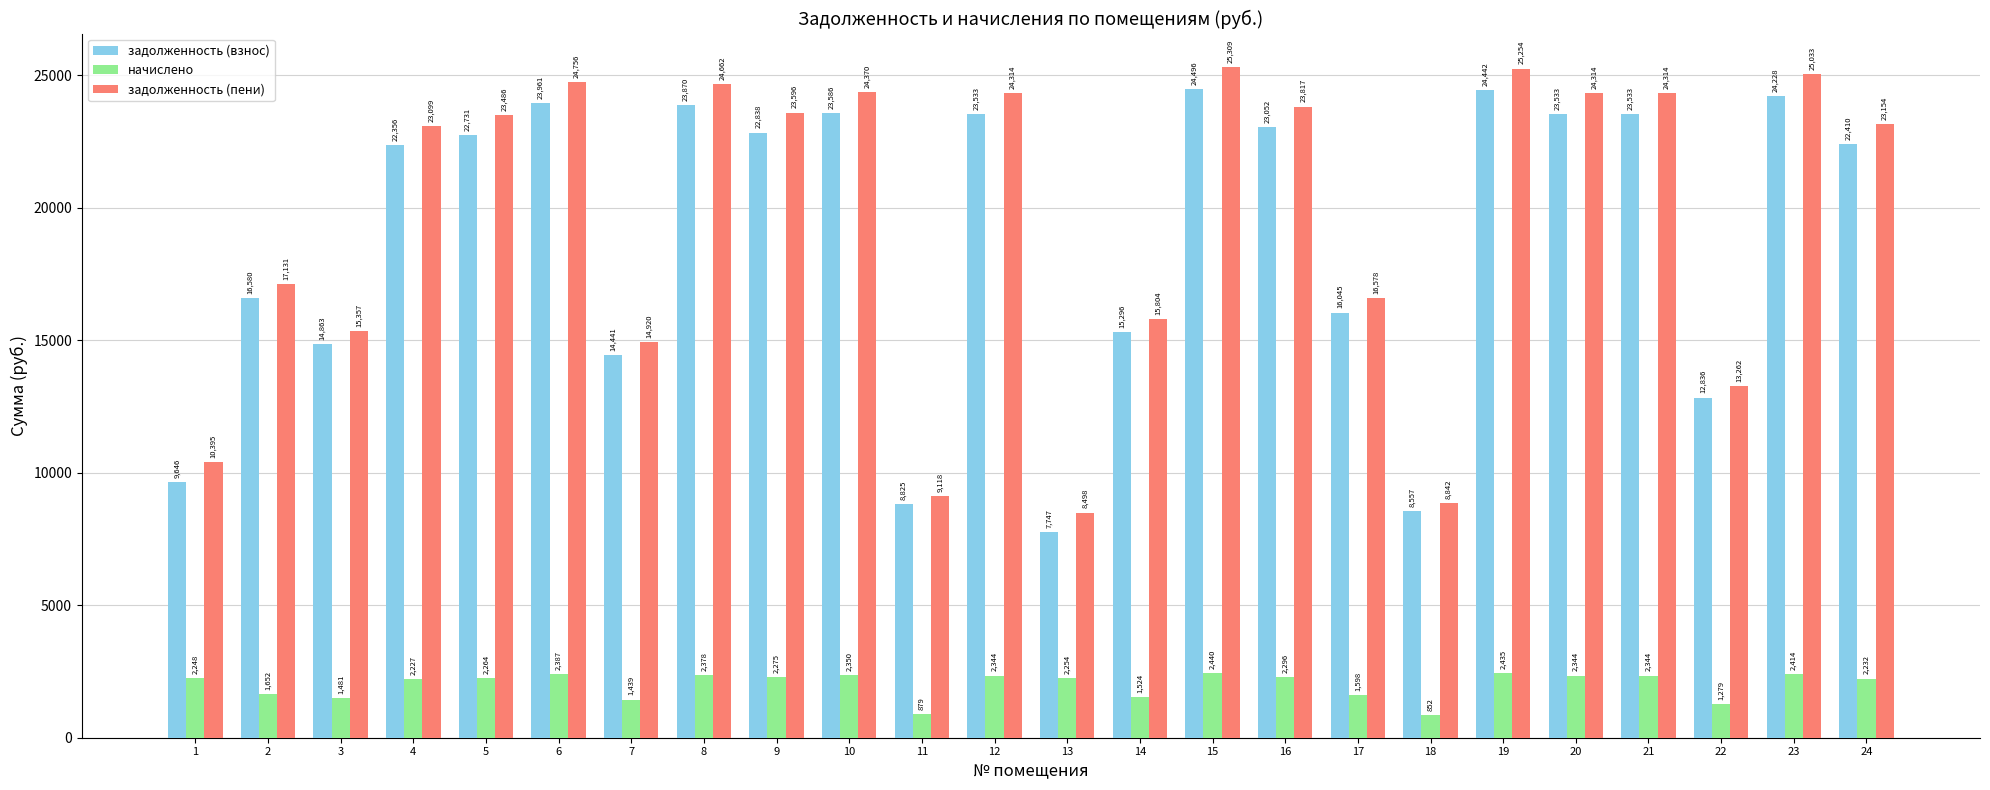

At which label does начислено first exceed 2264?

5